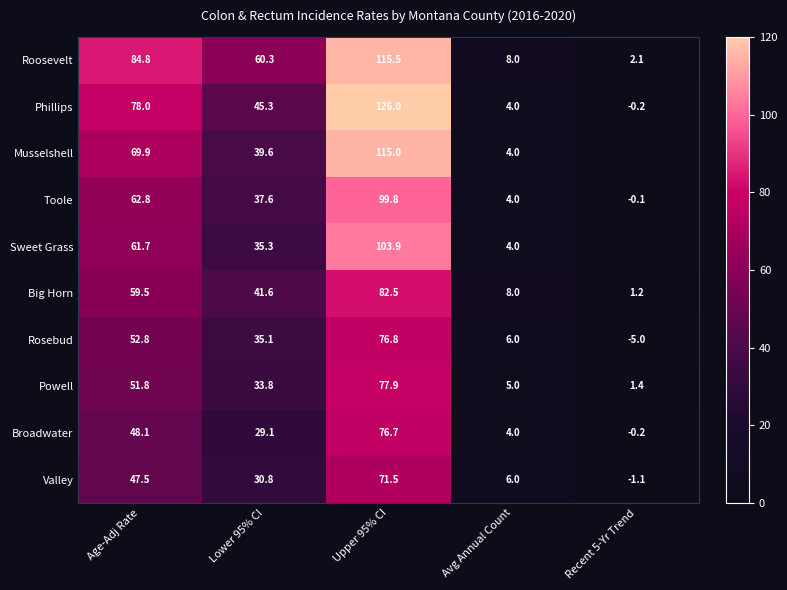

Where is Roosevelt nearest to the value 58?

Lower 95% CI